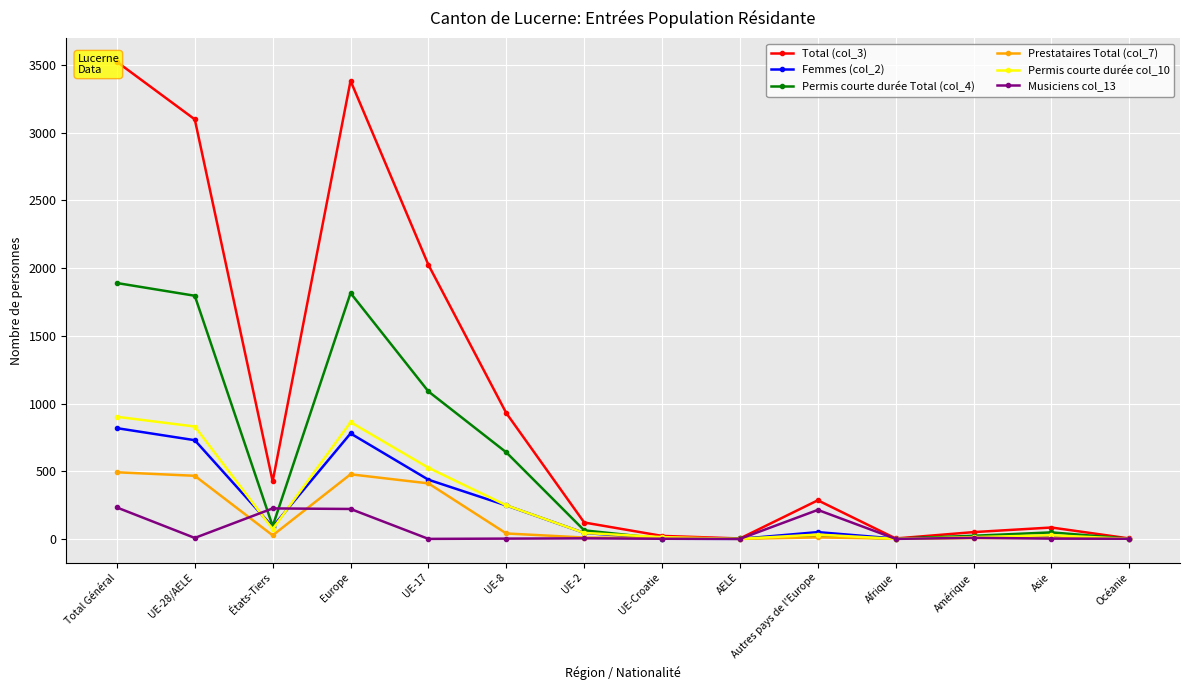

Reading left to right, what are all the values shown in this chart?

Total (col_3): 3524	3099	425	3384	2024	929	121	22	3	285	3	50	84	3
Femmes (col_2): 818	729	89	779	437	247	44	1	0	50	2	14	22	1
Permis courte durée Total (col_4): 1890	1796	94	1816	1089	639	63	2	3	20	2	23	48	1
Prestataires Total (col_7): 492	466	26	477	410	40	10	6	0	11	1	6	7	1
Permis courte durée col_10: 902	830	72	862	525	248	44	13	0	32	0	13	27	0
Musiciens col_13: 232	7	225	221	0	2	4	1	0	214	0	8	2	1